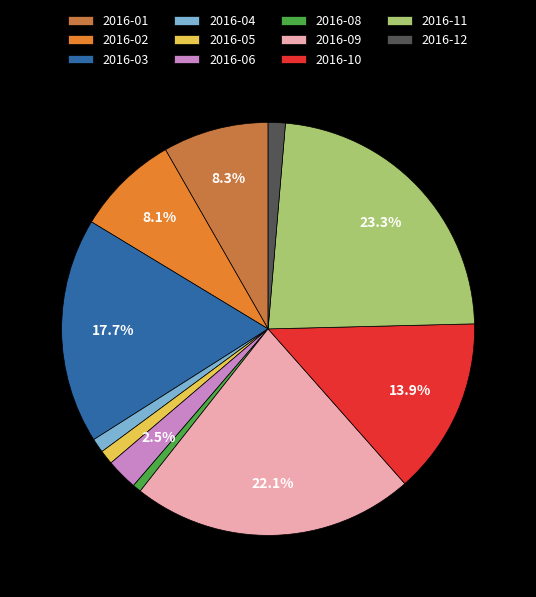

How many segments does this pie chart have?

11